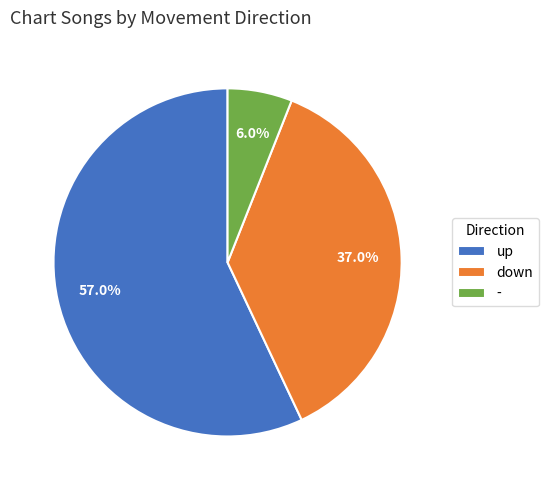

What is the ratio of the value at down to the value at up?

0.6